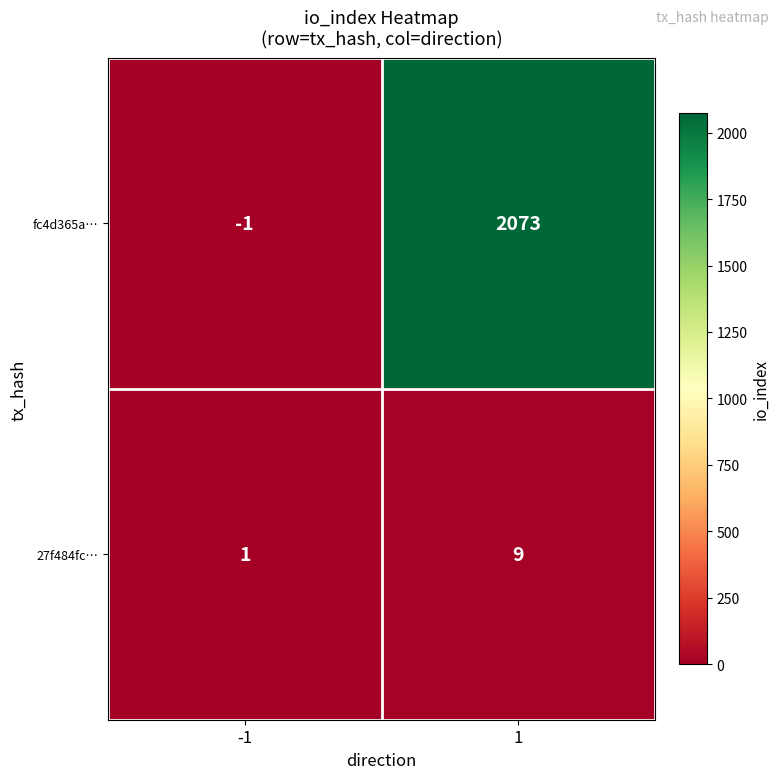

What is the difference between the 27f484fc… values at 1 and -1?

8